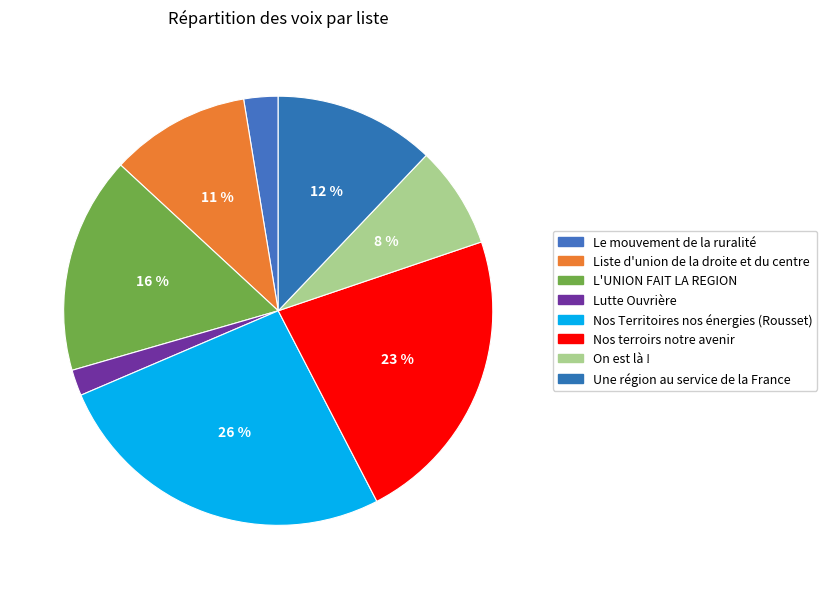

Is it true that Lutte Ouvrière is 2% of the pie?

True